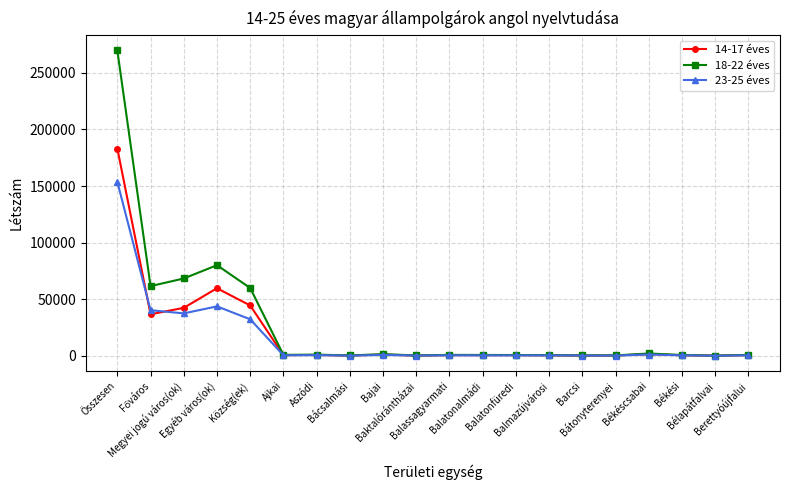

How many data points in 23-25 éves are less than 424?

10